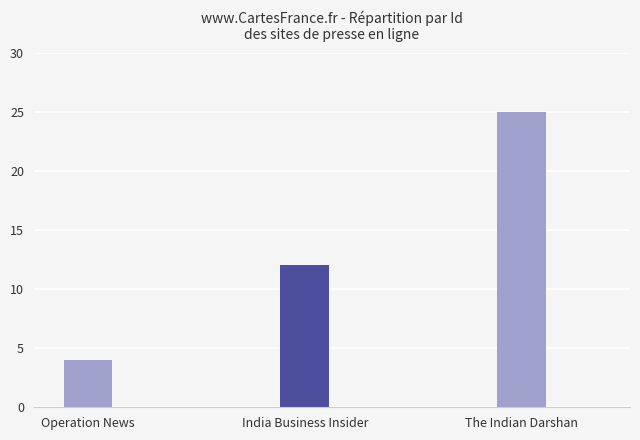

Rank the categories by value from lowest to highest.

Operation News, India Business Insider, The Indian Darshan